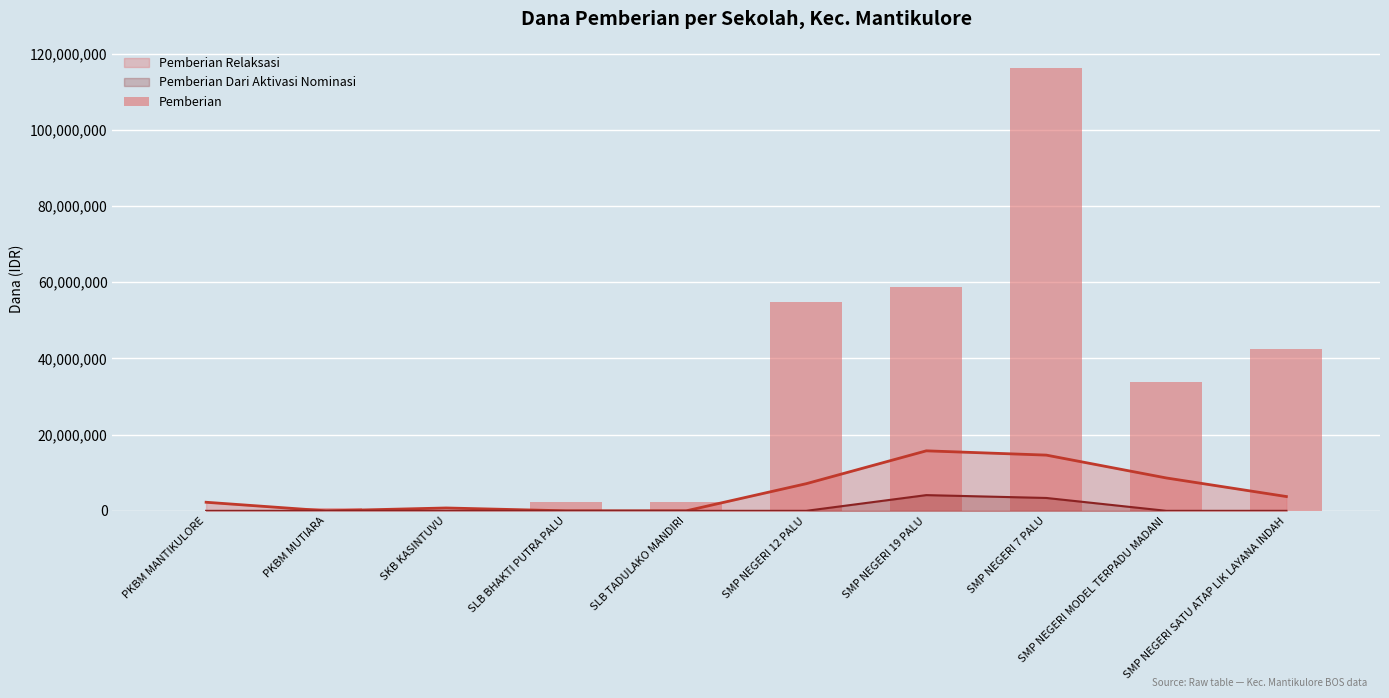

Reading right to left, extract all data points from this chart.

42375000	33750000	116250000	58875000	54750000	2250000	2250000	0	750000	0